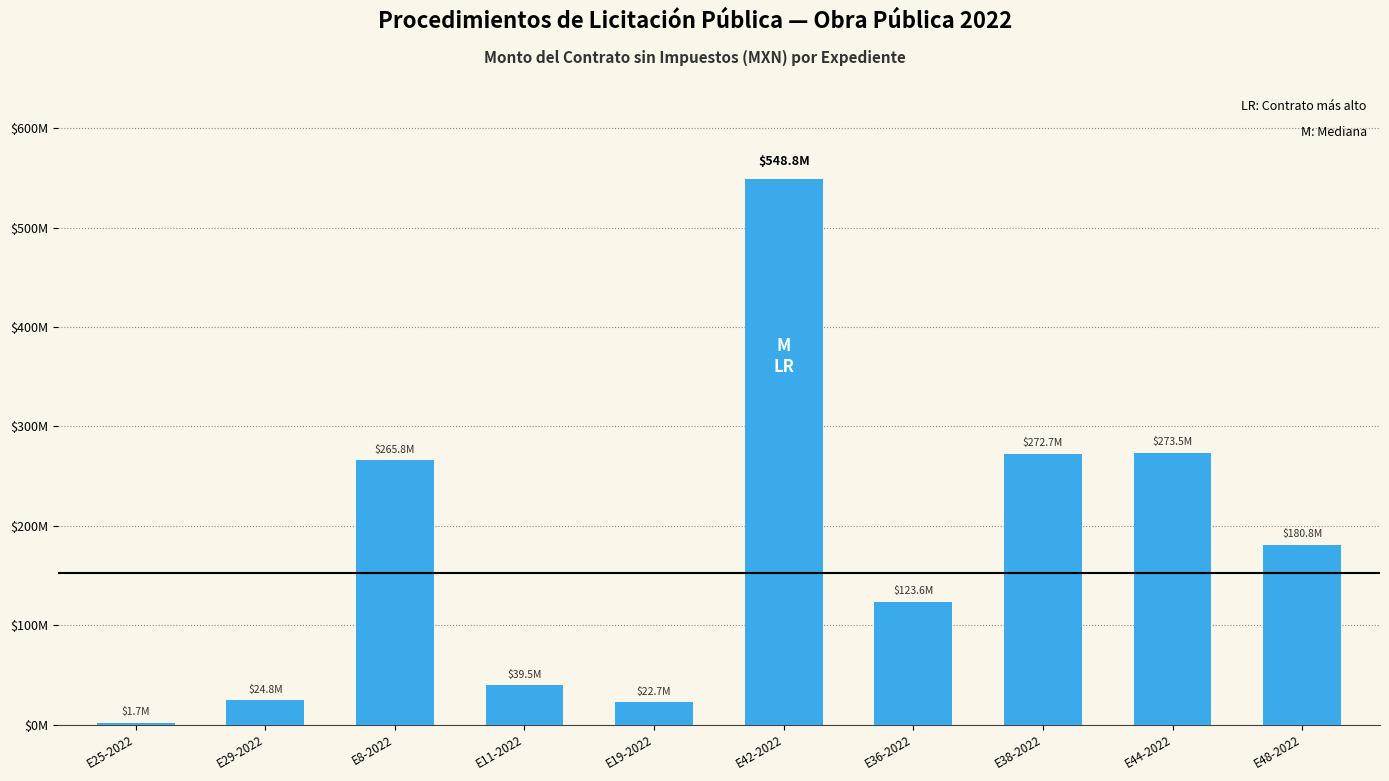

The chart shows a value of 180781162.5 at E48-2022. True or false?

True